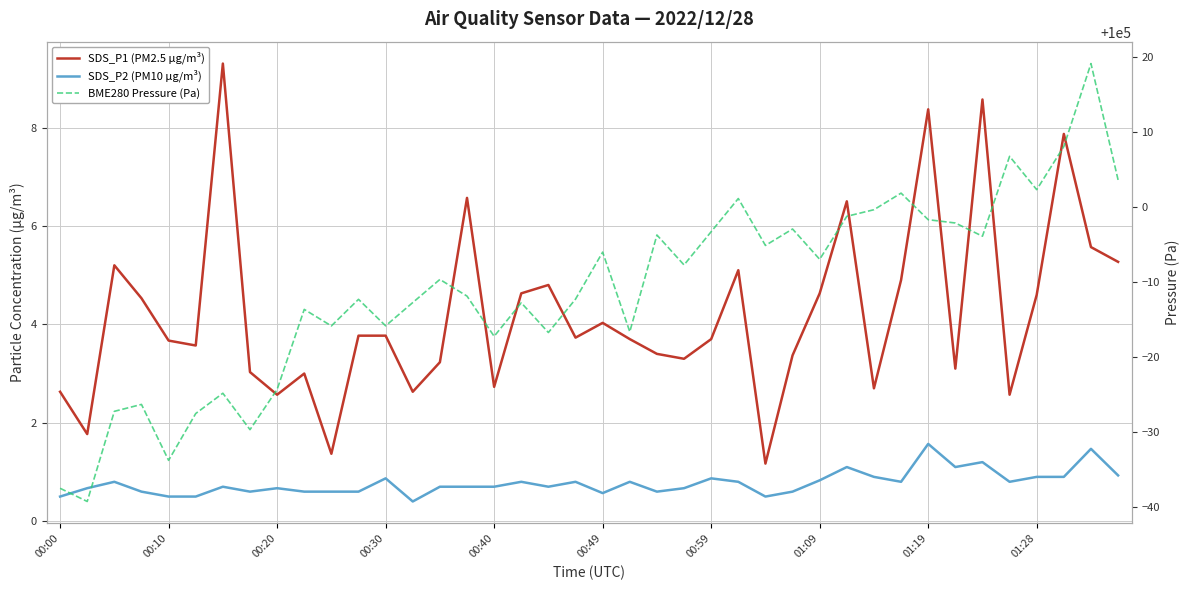

Rank the categories by SDS_P2 (PM10 µg/m³) value from highest to lowest.

32, 38, 34, 29, 33, 39, 30, 36, 37, 12, 24, 28, 00:20, 17, 19, 21, 25, 31, 35, 00:59, 14, 15, 16, 18, 00:10, 01:19, 23, 00:30, 01:09, 01:28, 10, 11, 22, 27, 20, 00:00, 00:40, 00:49, 26, 13